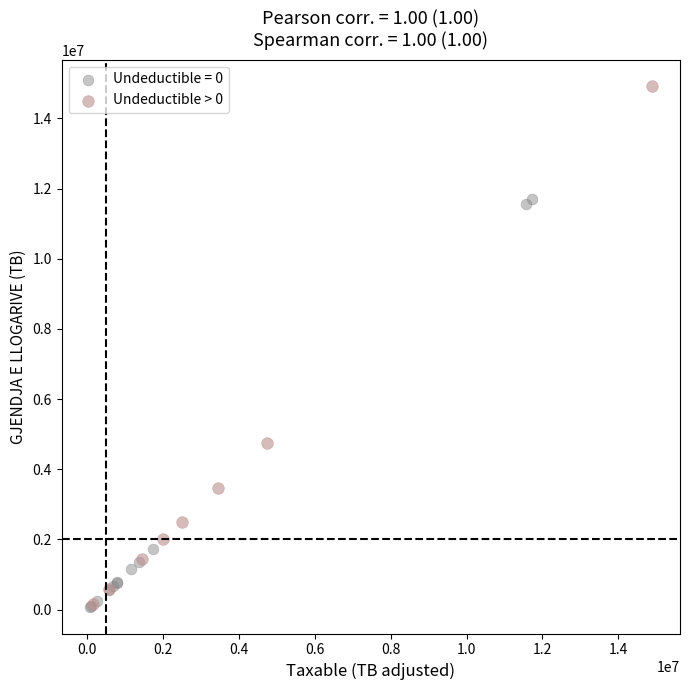

Which series reaches the maximum Y coordinate?

Undeductible > 0